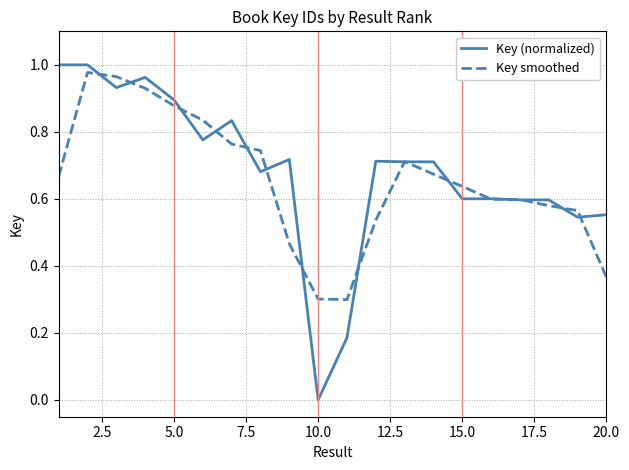

How many lines are shown in the chart?

2